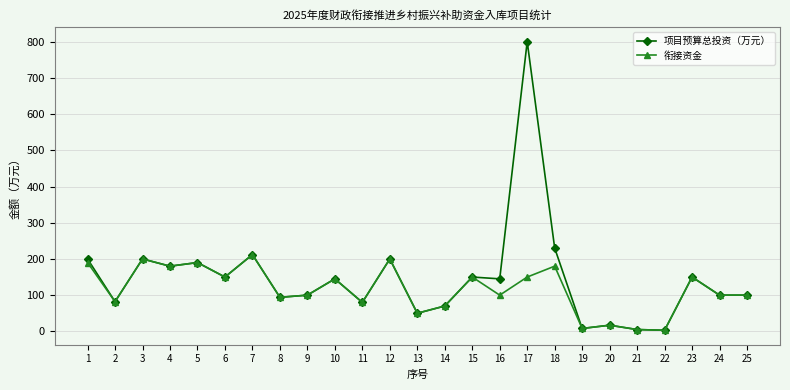

What is the maximum value shown in the chart?

800